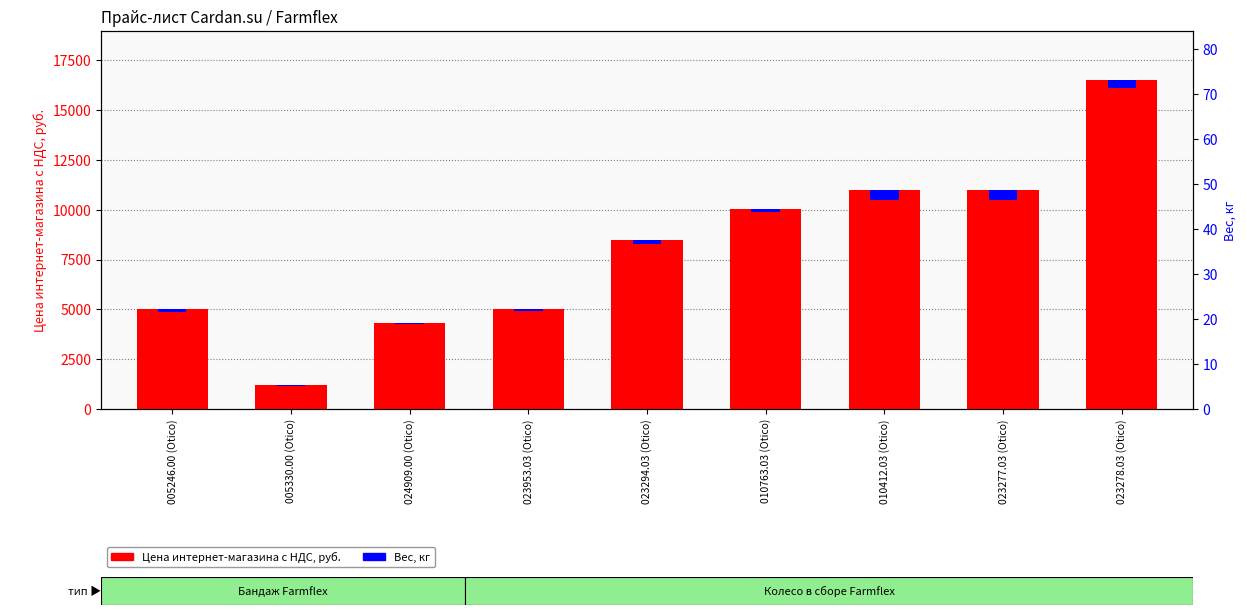

Reading left to right, what are all the values shown in this chart?

4999.0	1182.6	4330.1	4999.0	8478.4	10020.6	10999.0	10999.0	16503.0